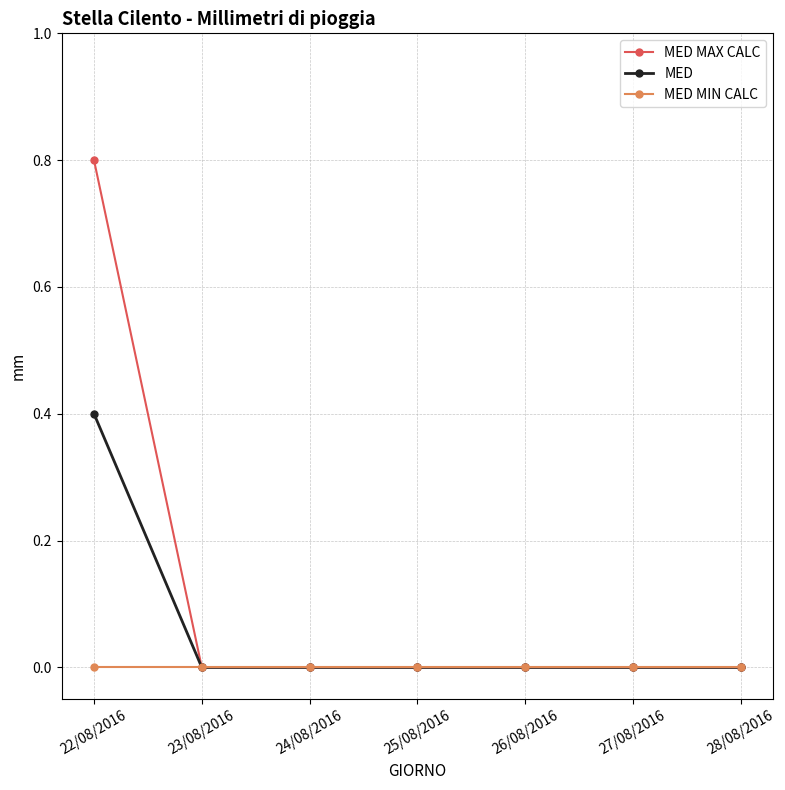

Which series has the largest range (max minus min)?

MED MAX CALC